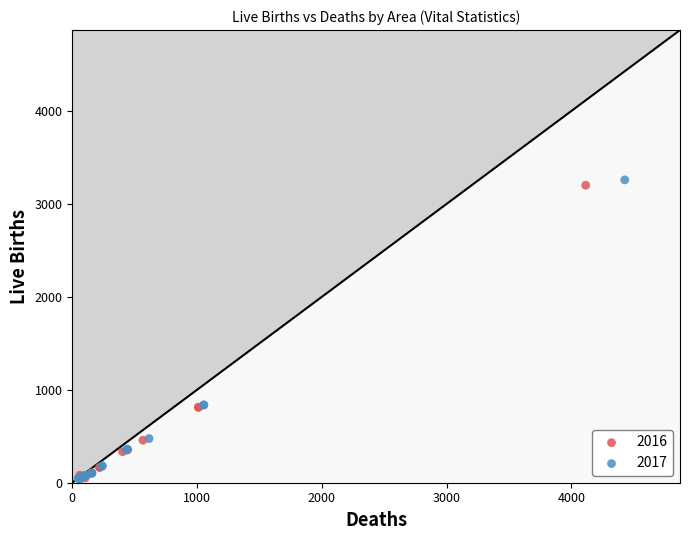

Which series has the largest Y range (max minus min)?

2017